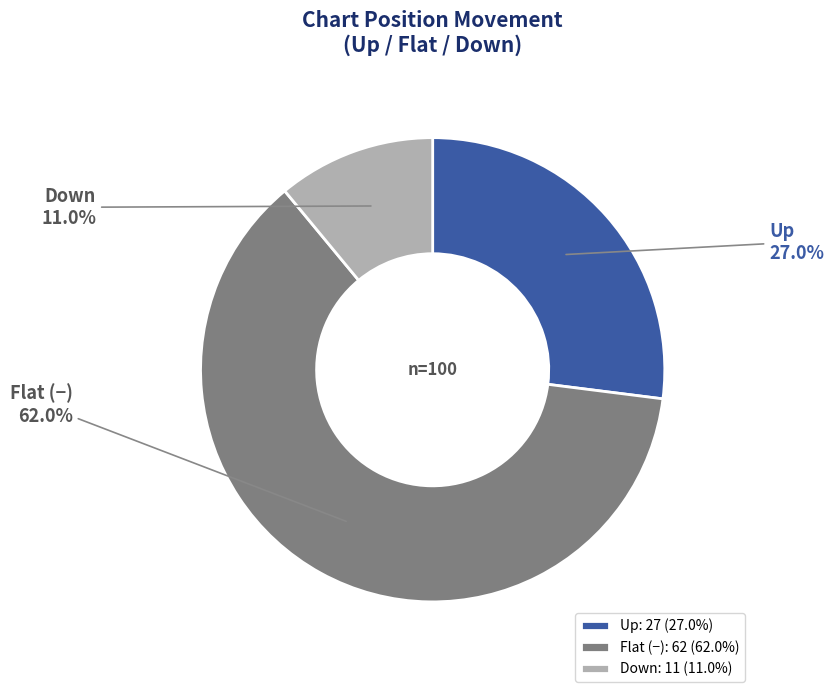

To the nearest percent, what is the difference between the largest and smallest slice percentages?

51%